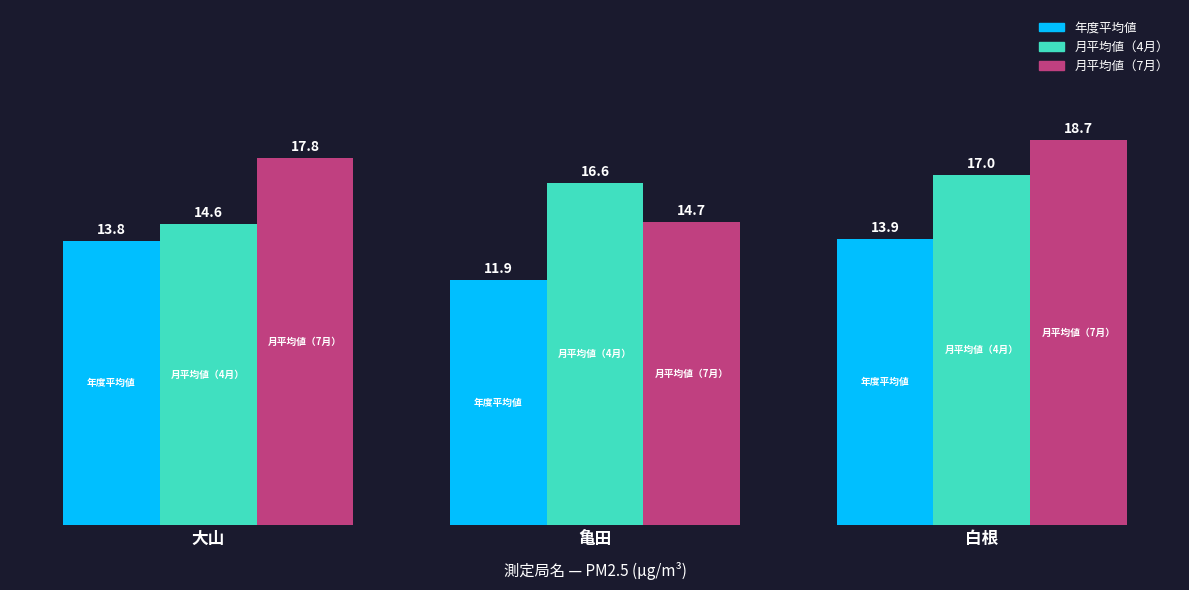

Which series has the largest range (max minus min)?

月平均値（7月）